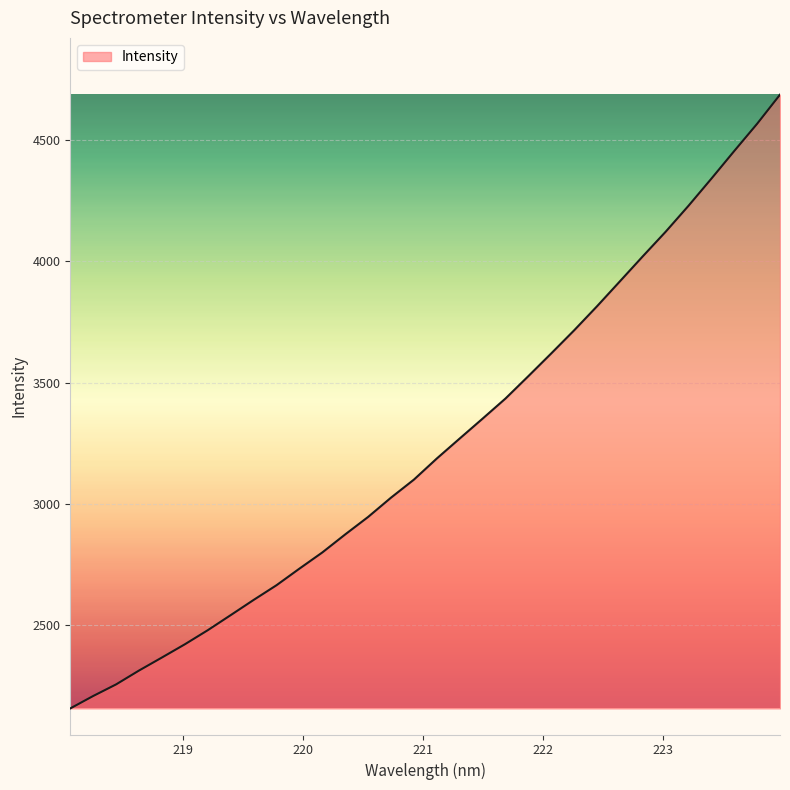

What is the smallest value displayed?

2154.2